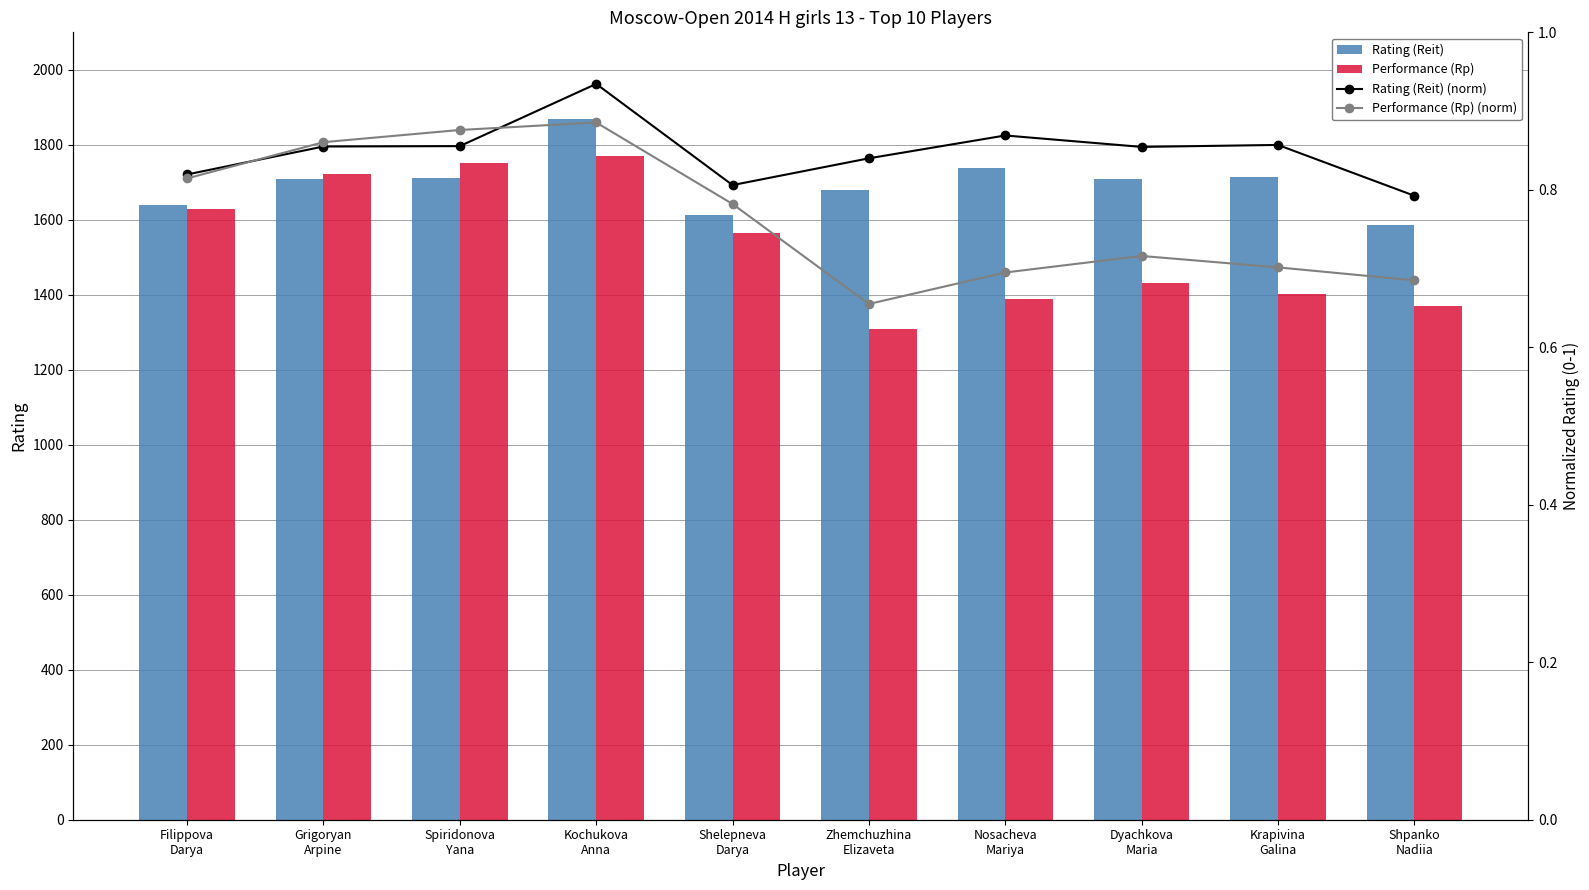

Rank the series at Shelepneva
Darya from highest to lowest value.

Rating (Reit), Performance (Rp), Rating (Reit) (norm), Performance (Rp) (norm)